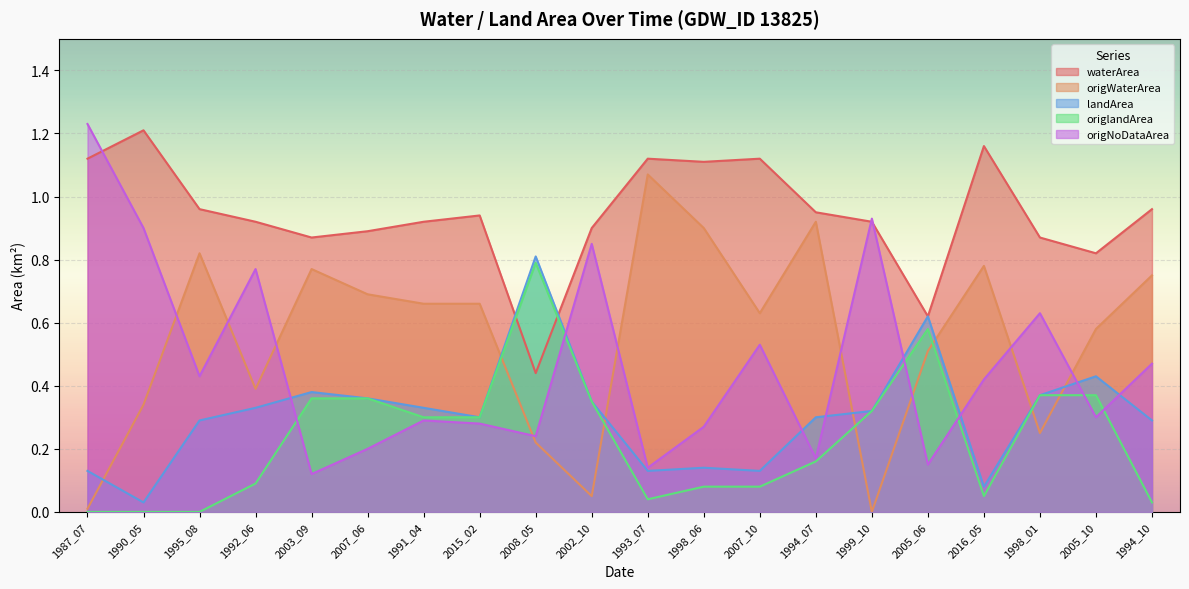

Between 2005_06 and 2005_10, which is larger?

2005_10